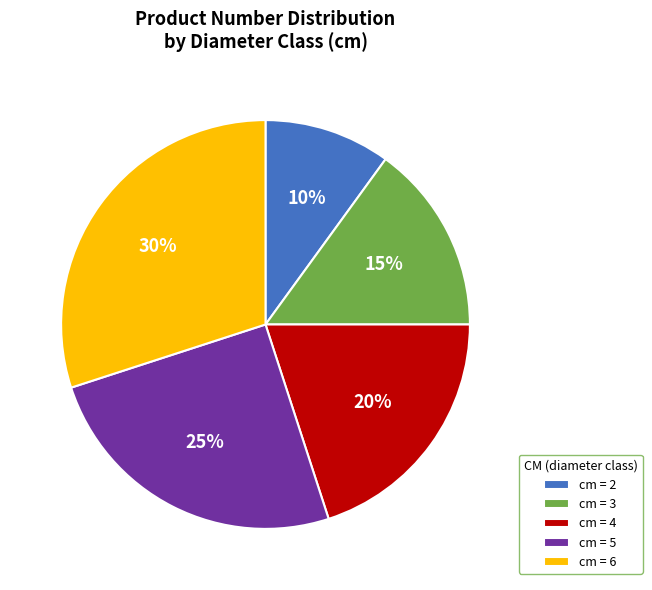

Is the sum of cm = 4 and cm = 2 greater than half?

No